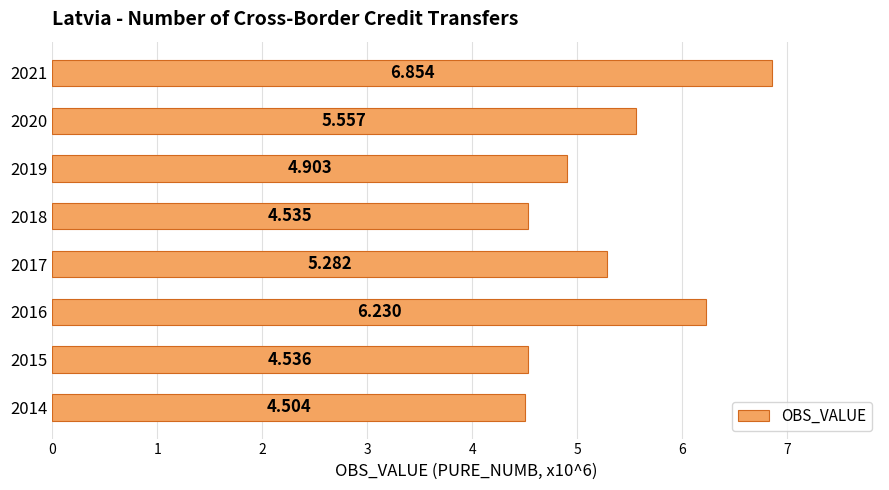

How many categories are shown in the chart?

8